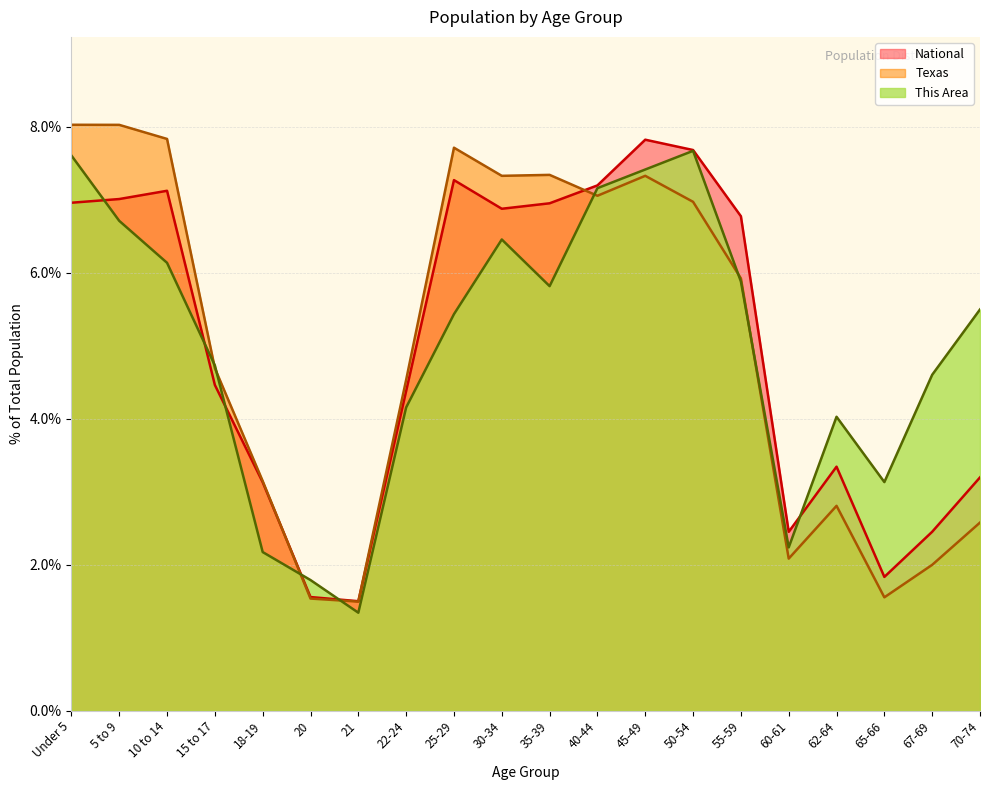

Rank the categories by National value from highest to lowest.

45-49, 50-54, 25-29, 40-44, 10 to 14, 5 to 9, Under 5, 35-39, 30-34, 55-59, 15 to 17, 22-24, 62-64, 70-74, 18-19, 67-69, 60-61, 65-66, 20, 21